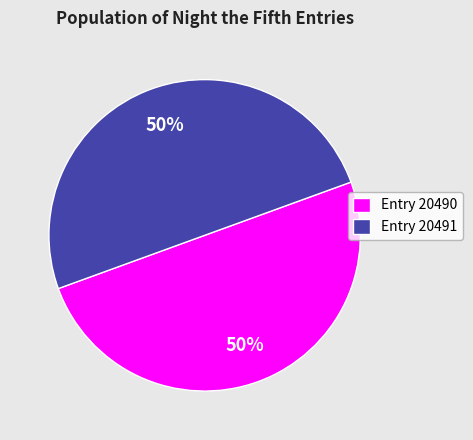

Is the sum of Entry 20491 and Entry 20490 greater than half?

Yes